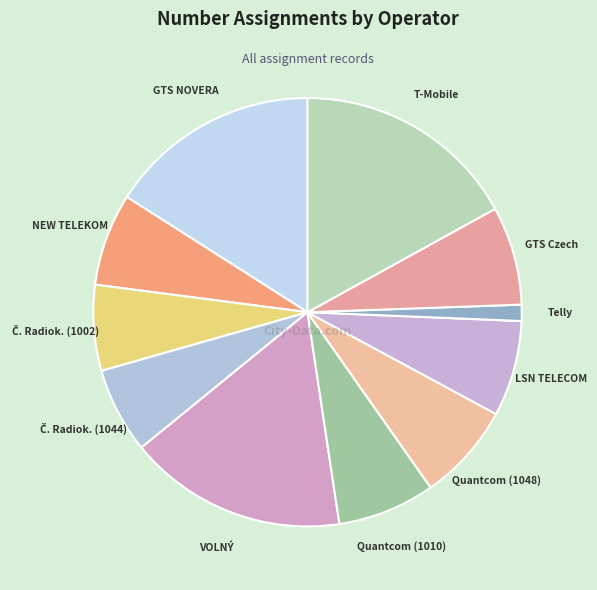

Which category has the smallest portion of the pie?

Telly